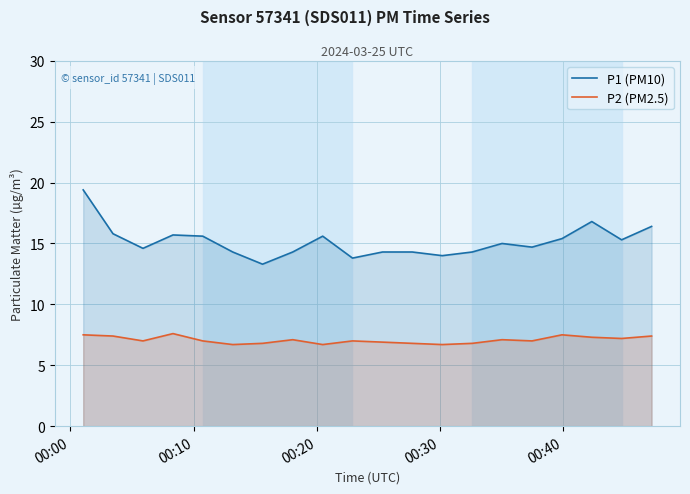

Which series has the largest range (max minus min)?

P1 (PM10)